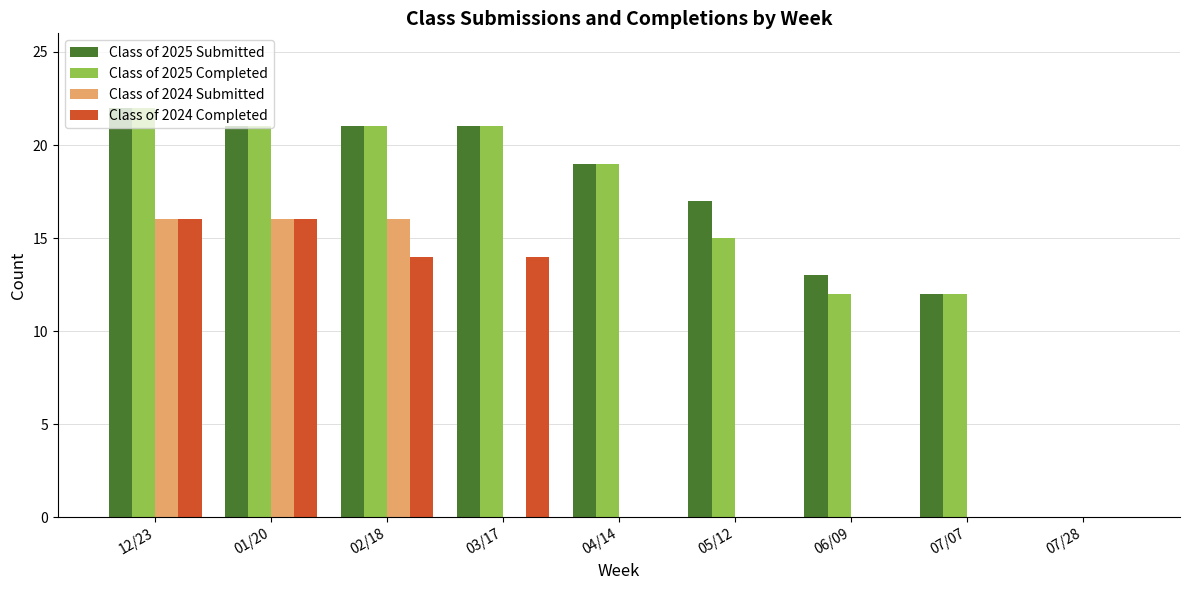

Are the bars grouped side by side (vs. stacked)?

Yes